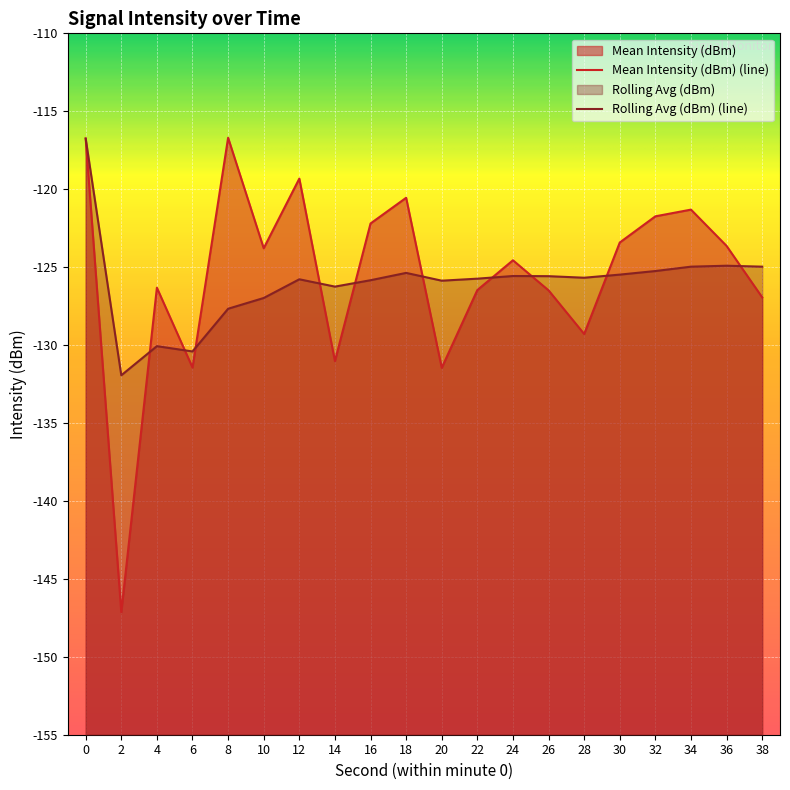

True or false: Mean Intensity (dBm) has a value of -126.3 at 4.

True